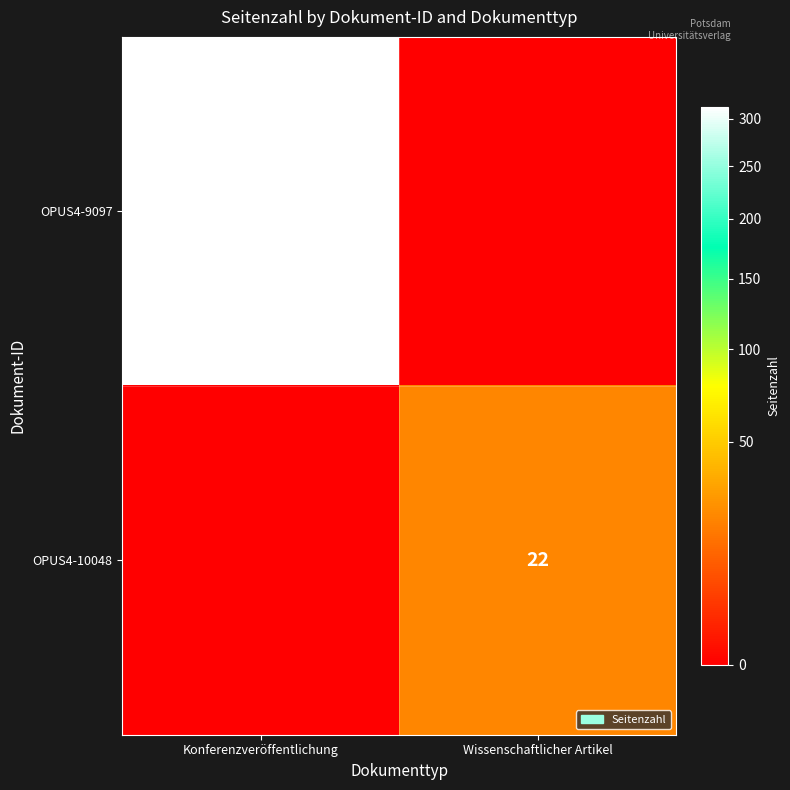

At which category is the sum across all series the highest?

Konferenzveröffentlichung